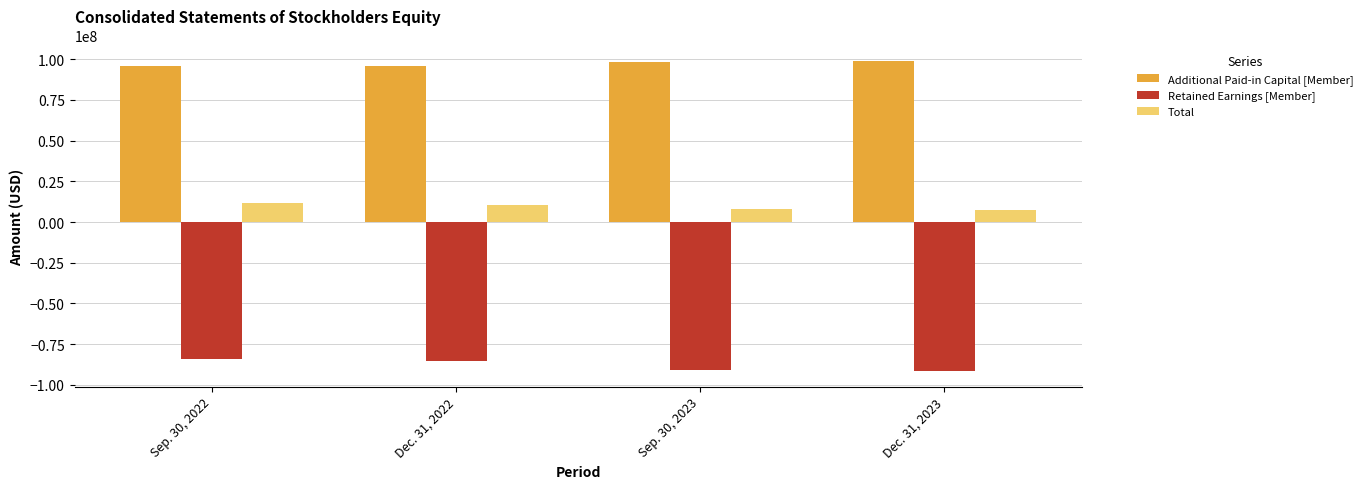

What is the label of the 4th bar from the right?

Sep. 30, 2022